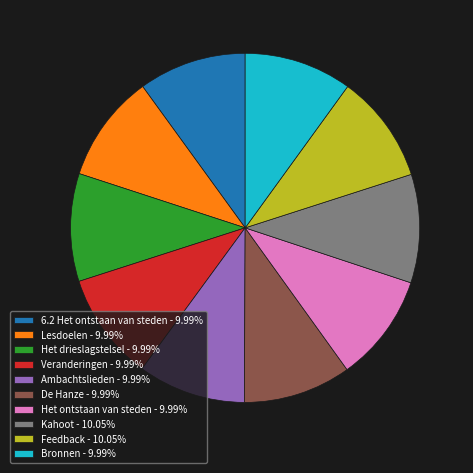

Does De Hanze - 9.99% account for over 50% of the chart?

No